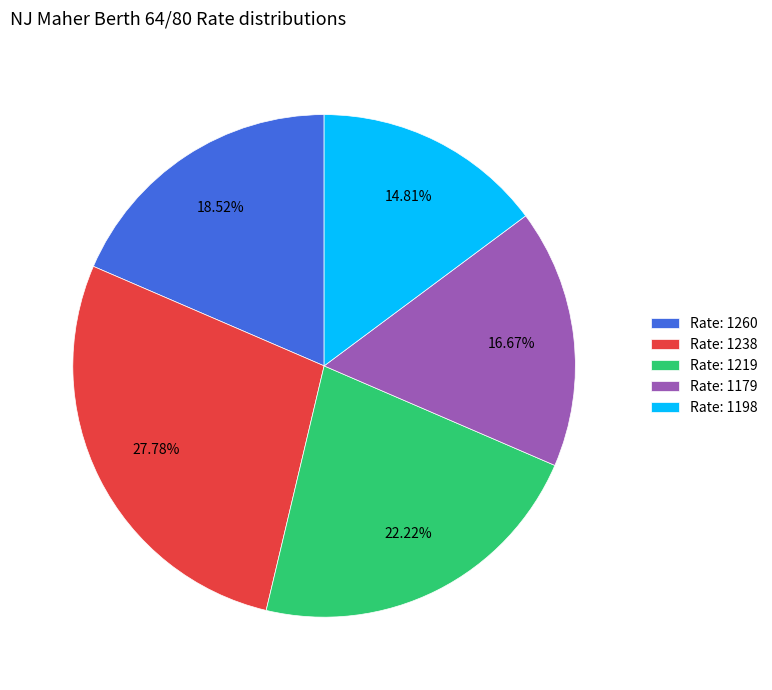

Between Rate: 1260 and Rate: 1179, which is larger?

Rate: 1260